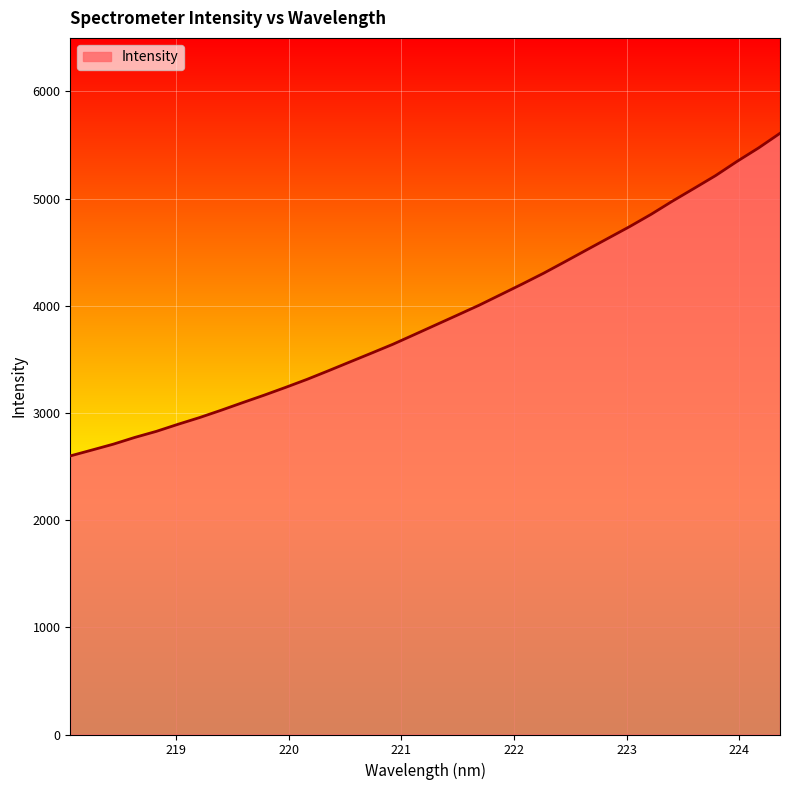

What is the difference between the maximum and minimum values?

3010.3